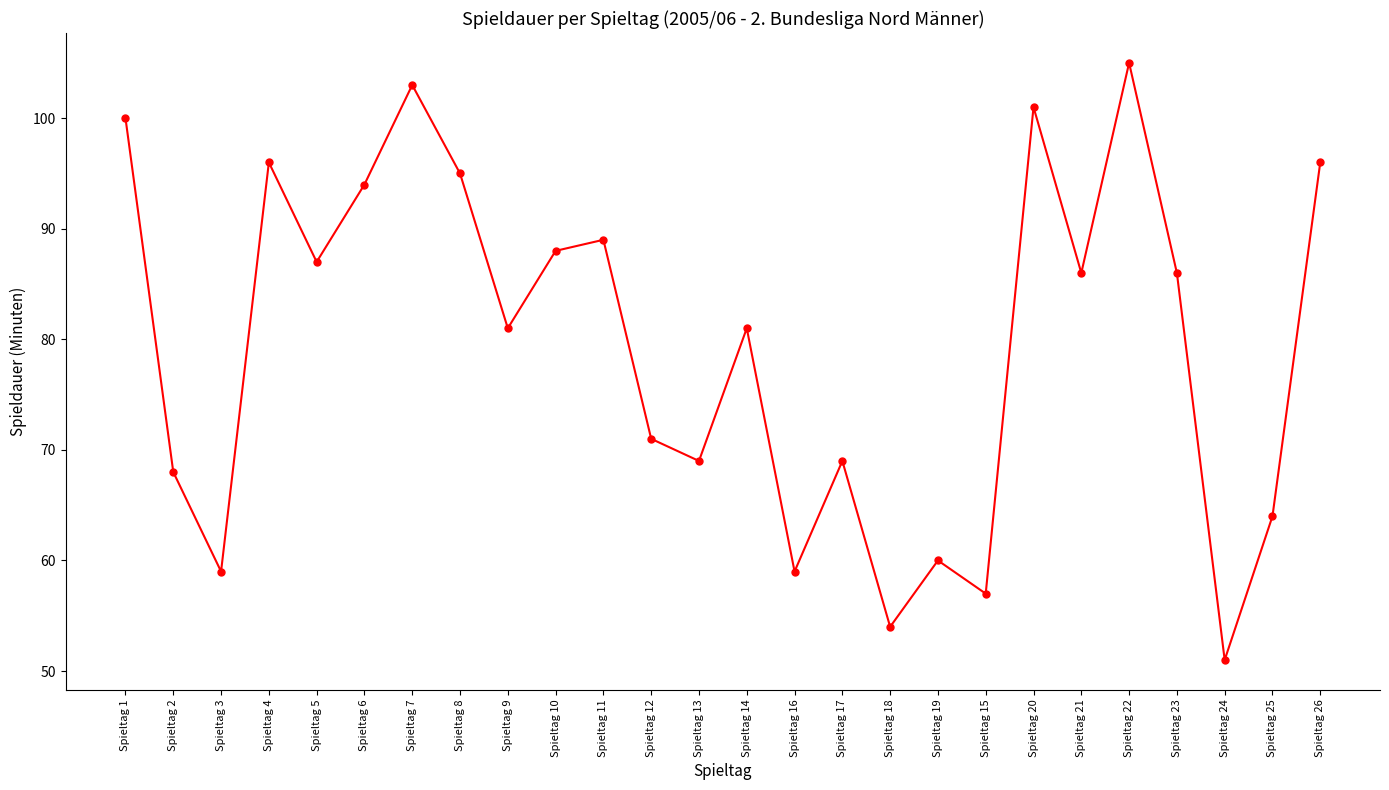

Which category has the highest value across all series?

Spieltag 22